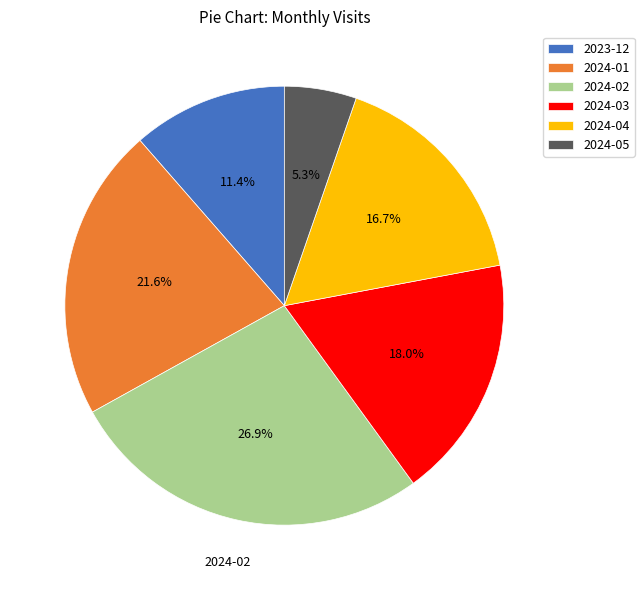

What percentage is the 2024-03 slice, to the nearest percent?

18%